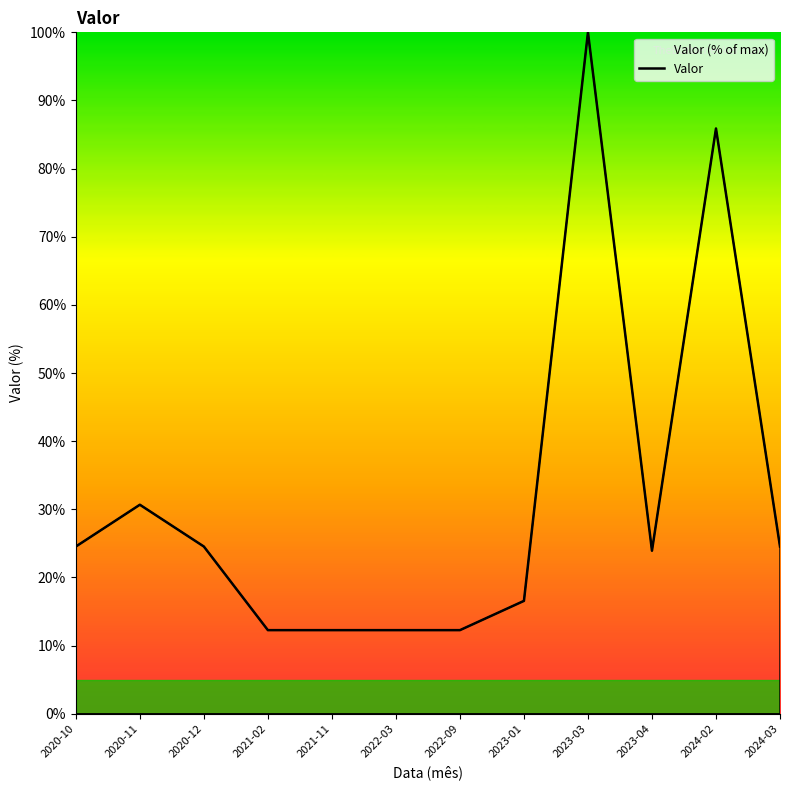

What is the change in value from 2020-10 to 2020-11?

+6.1